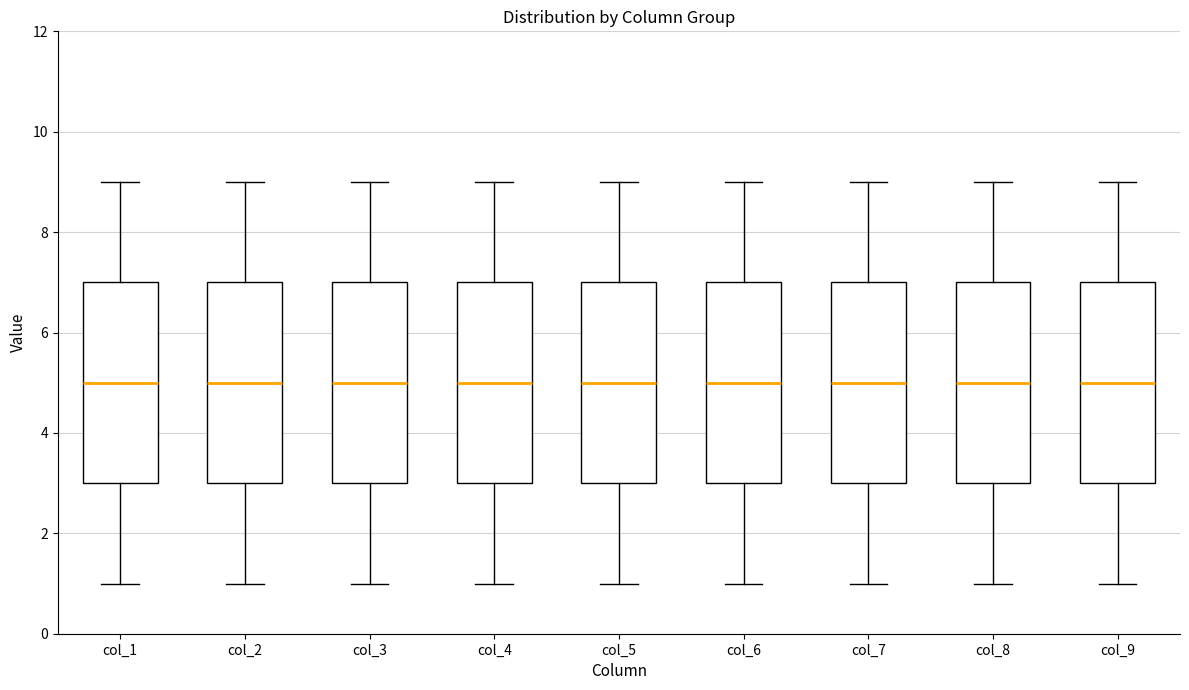

Where is the lower edge of the box for col_3 on the y-axis? The values are not printed on the chart, so give them approximately, as read against the axis.

3